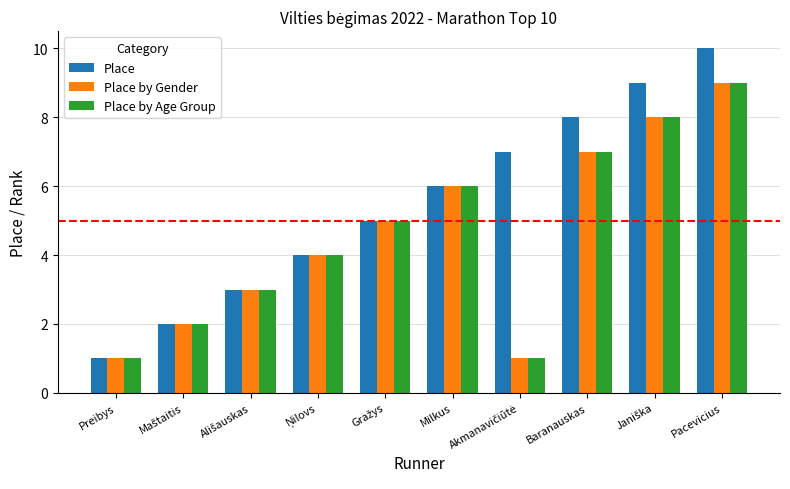

What is the label of the 1st bar from the left?

Preibys